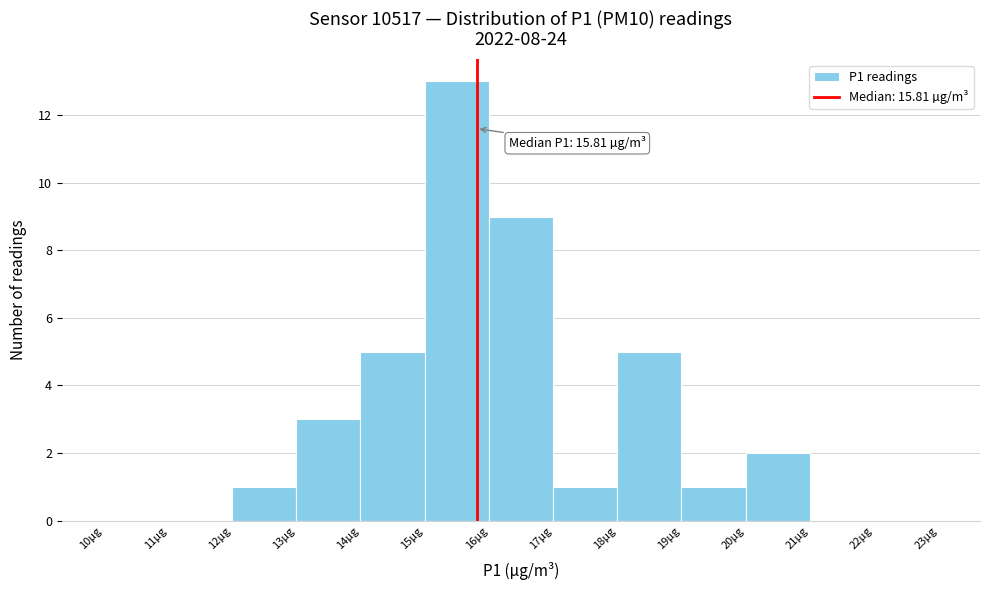

Over which range of the x-axis is the bar tallest?

15 to 16